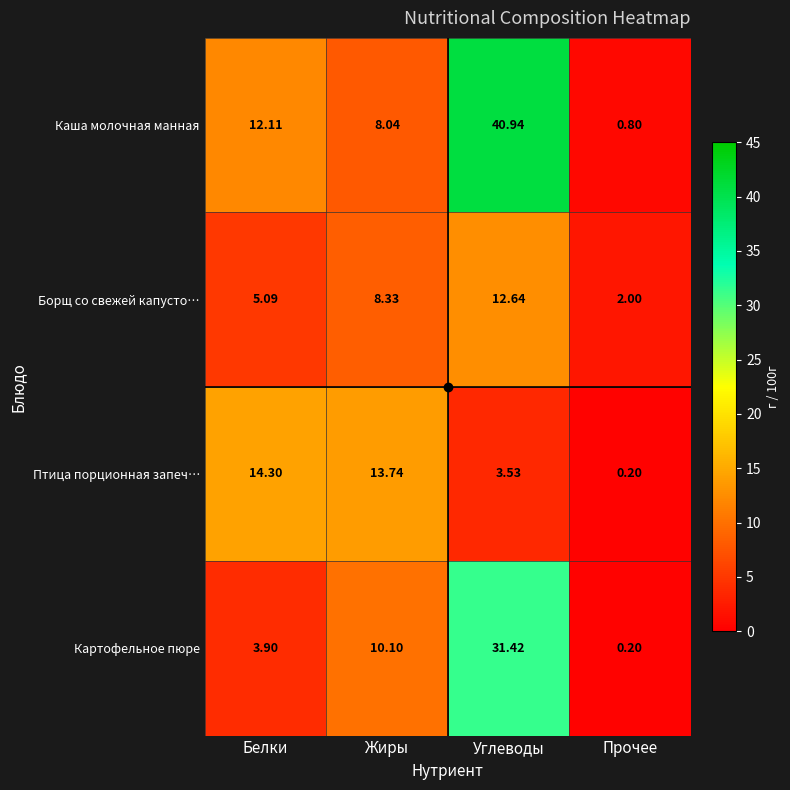

At how many categories does at least one series exceed 20?

1